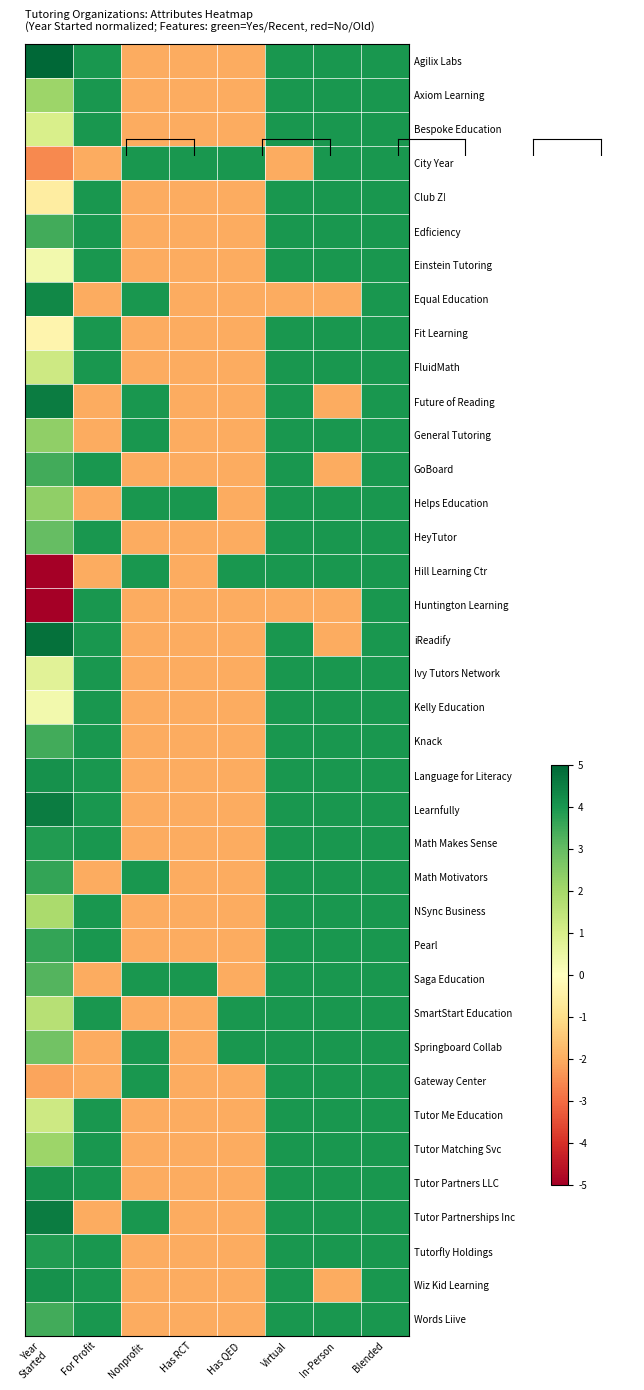

What is the spread (max minus min) of values at In-Person?

6.0